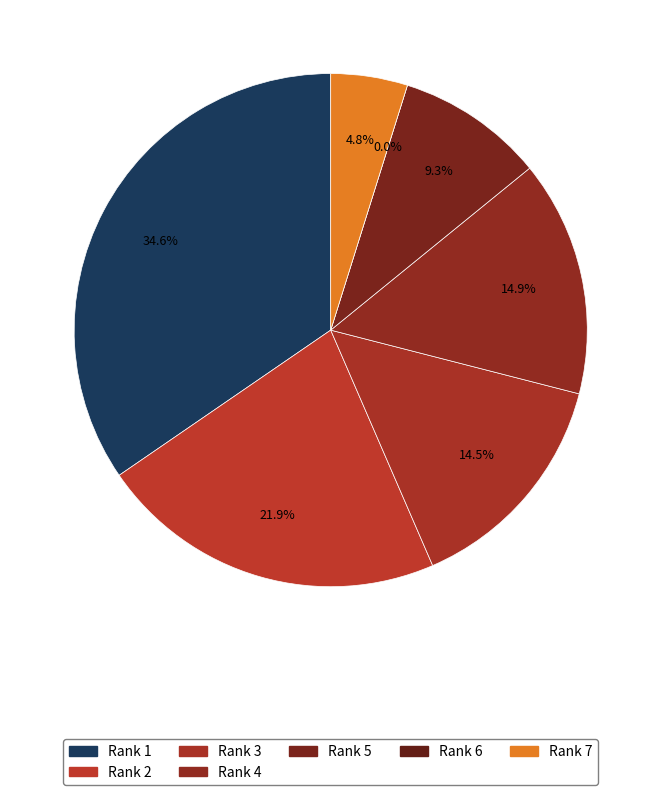

The Rank 7 slice represents 5% of the pie. True or false?

True